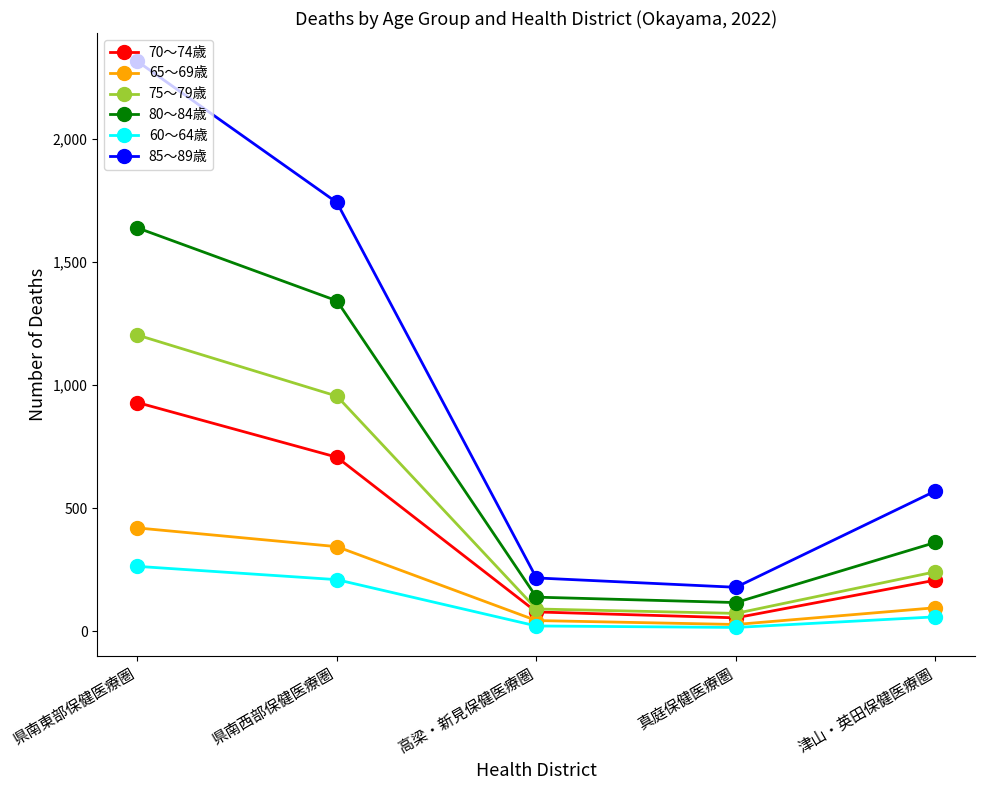

Which series has the largest range (max minus min)?

85～89歳